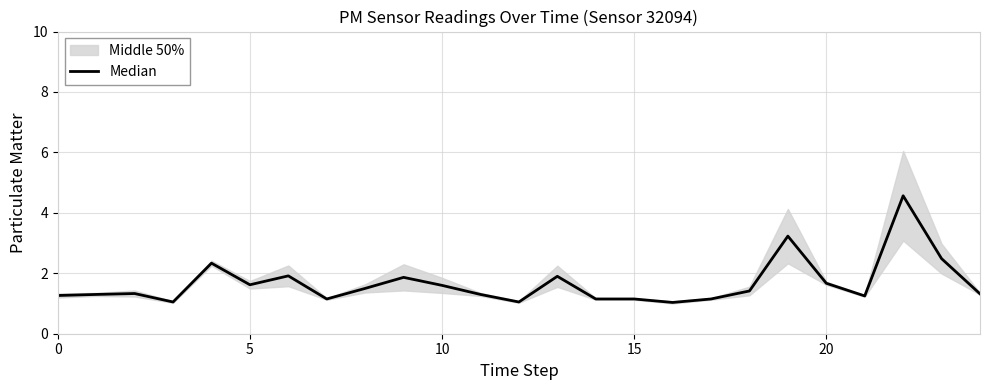

Where is the data nearest to the value 2?

6